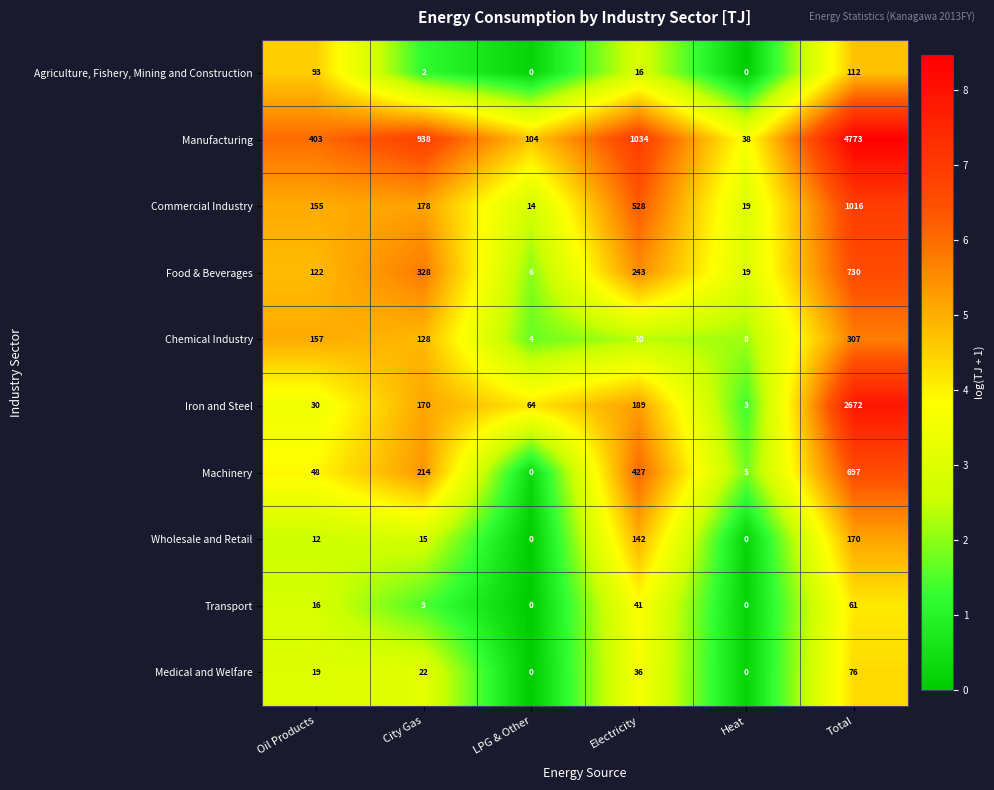

Rank the series at Electricity from highest to lowest value.

Manufacturing, Commercial Industry, Machinery, Food & Beverages, Iron and Steel, Wholesale and Retail, Transport, Medical and Welfare, Agriculture, Fishery, Mining and Construction, Chemical Industry